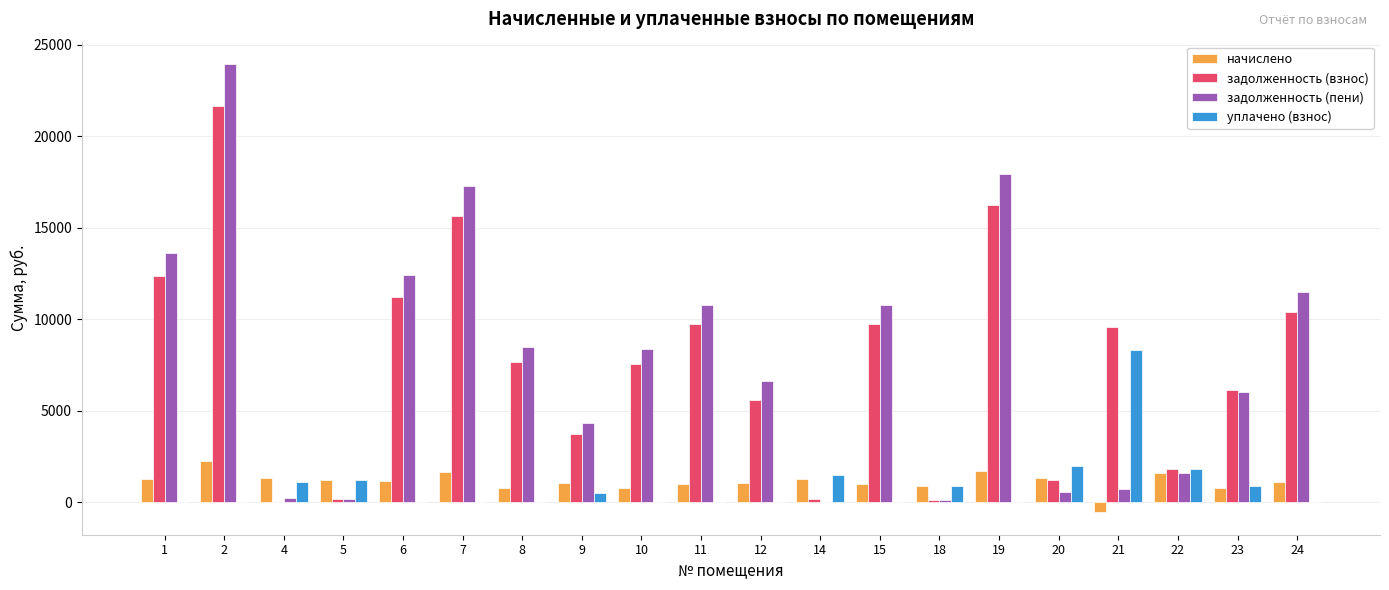

The value of задолженность (пени) at 6 is 12416.5. True or false?

True